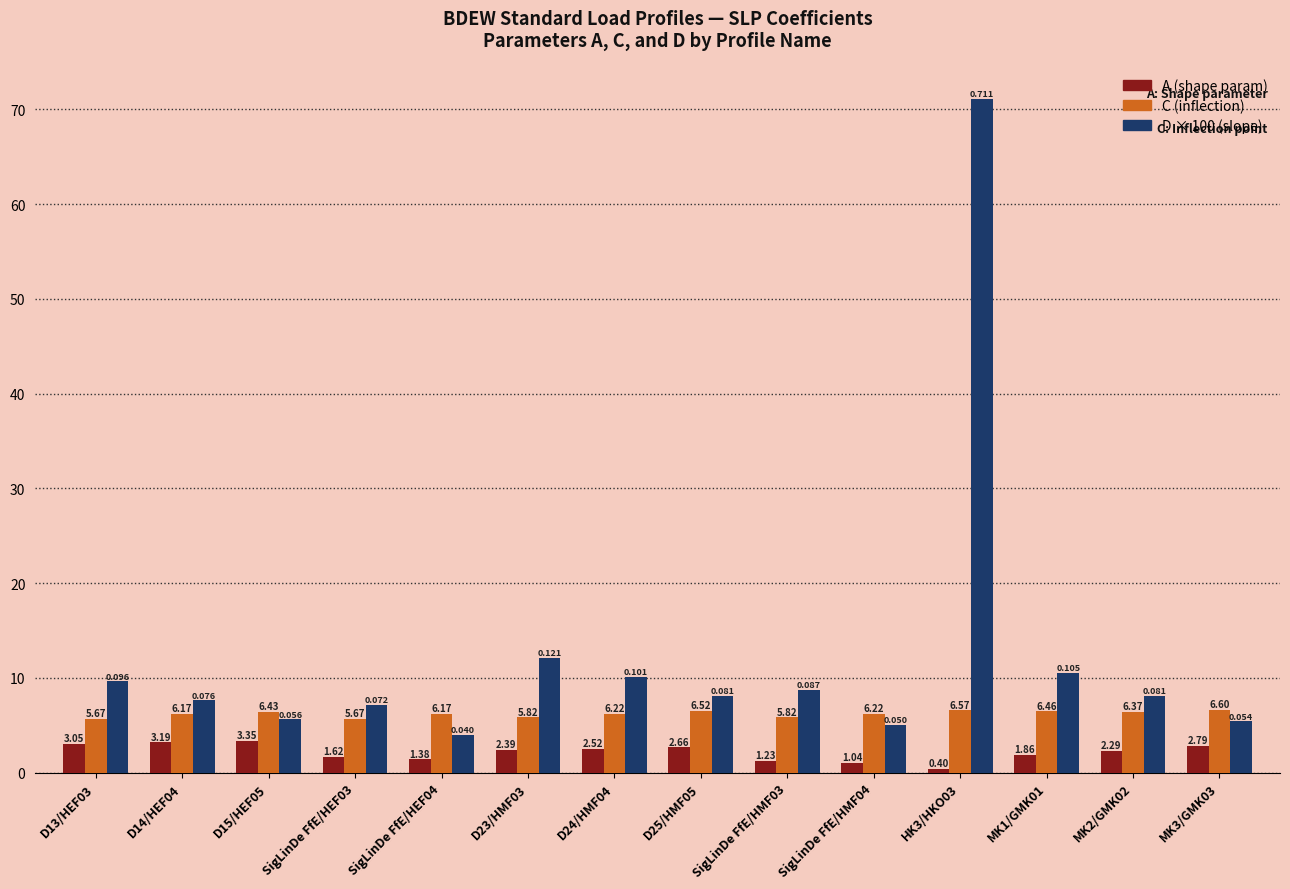

Is it true that A equals 1.1 at D14/HEF04?

False